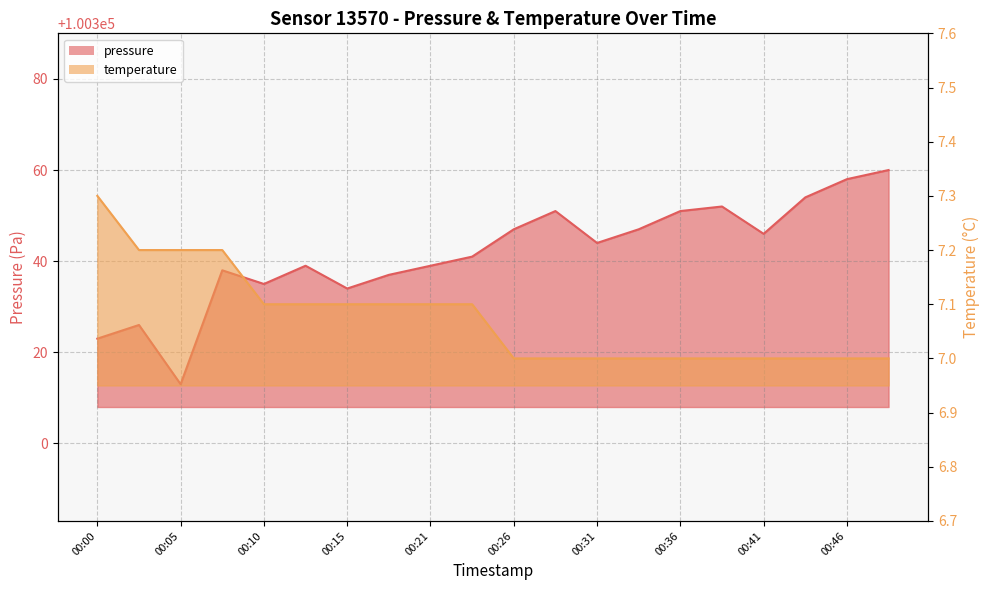

True or false: pressure and temperature cross at least once.

False